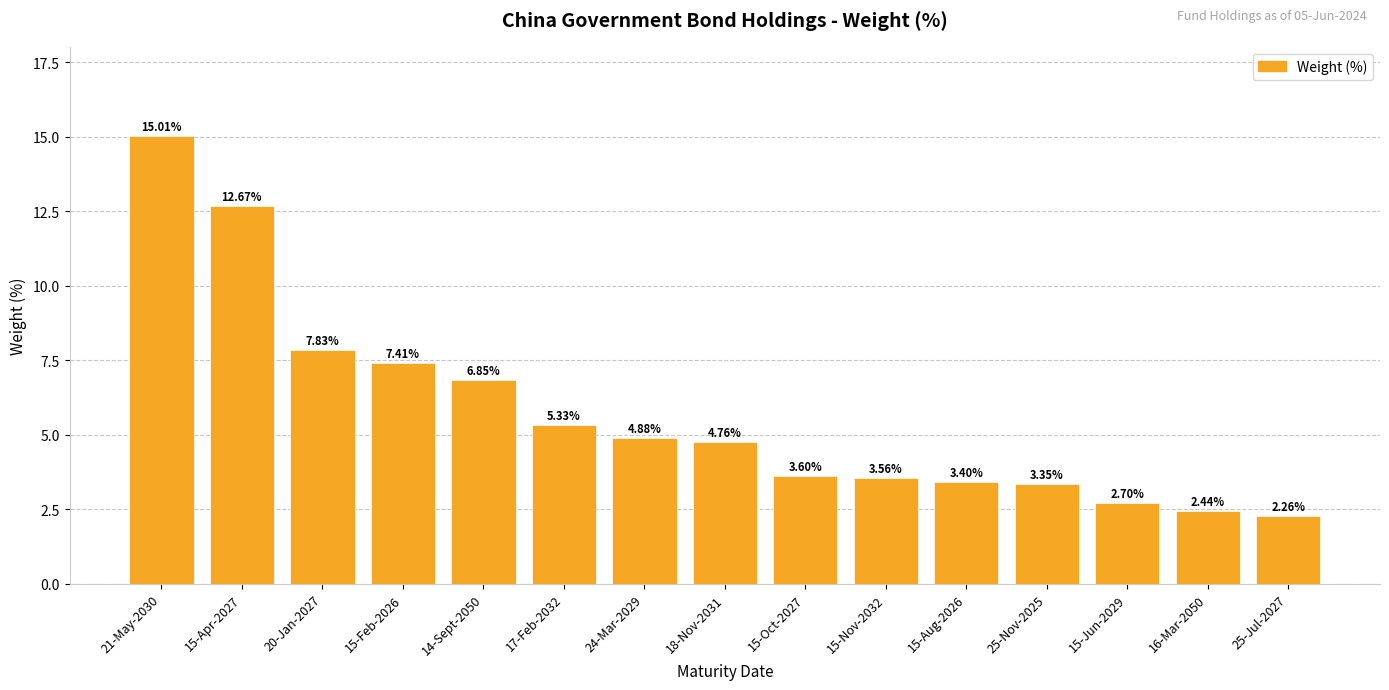

How many distinct data groups are displayed?

1